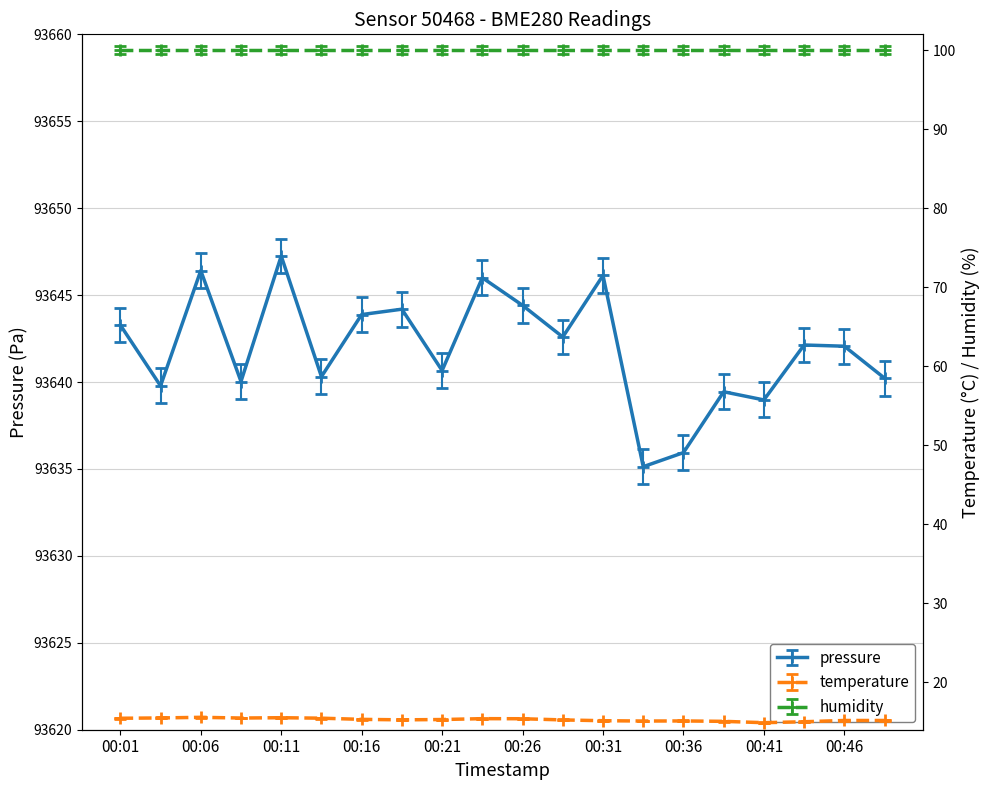

What is the approximate value of pressure at 00:01?

93643.3